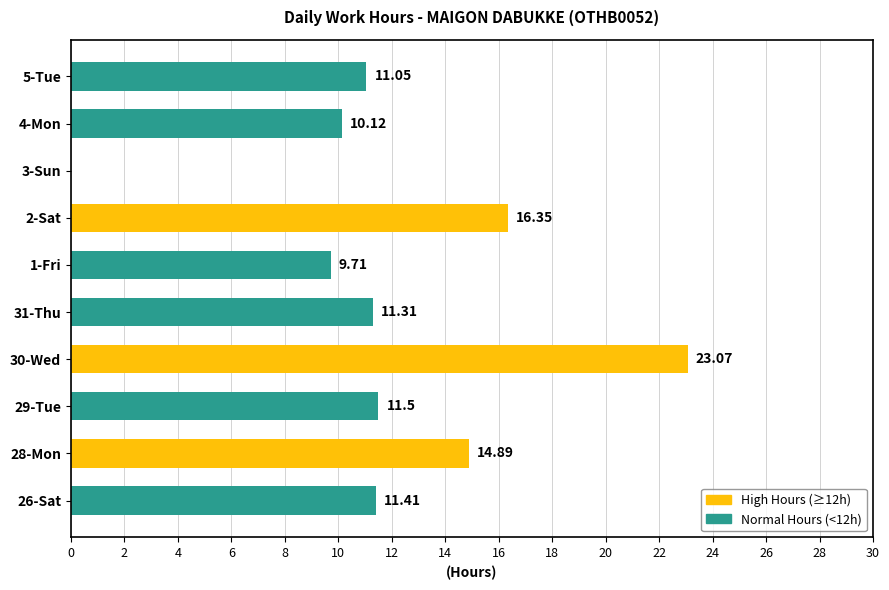

What is the average value?

11.9